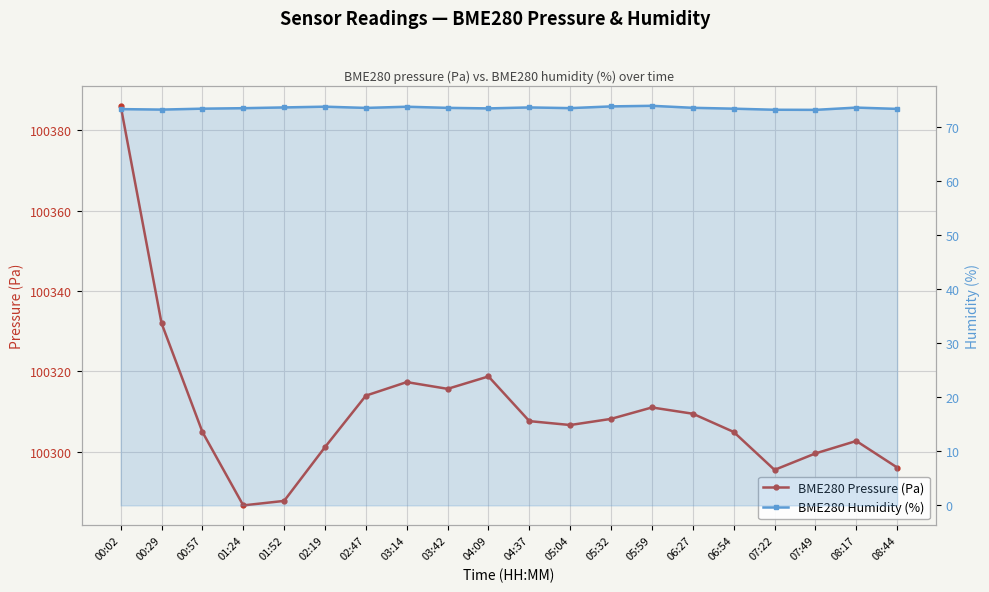

Rank the categories by BME280 Pressure (Pa) value from highest to lowest.

00:02, 00:29, 04:09, 03:14, 03:42, 02:47, 05:59, 06:27, 05:32, 04:37, 05:04, 00:57, 06:54, 08:17, 02:19, 07:49, 08:44, 07:22, 01:52, 01:24